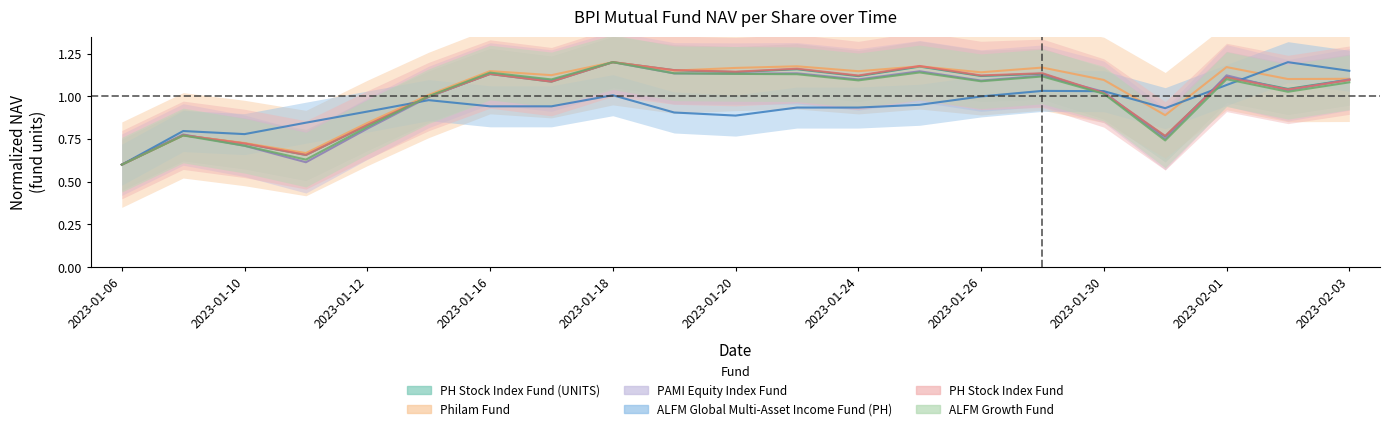

What position from the left is 2023-01-26?

15